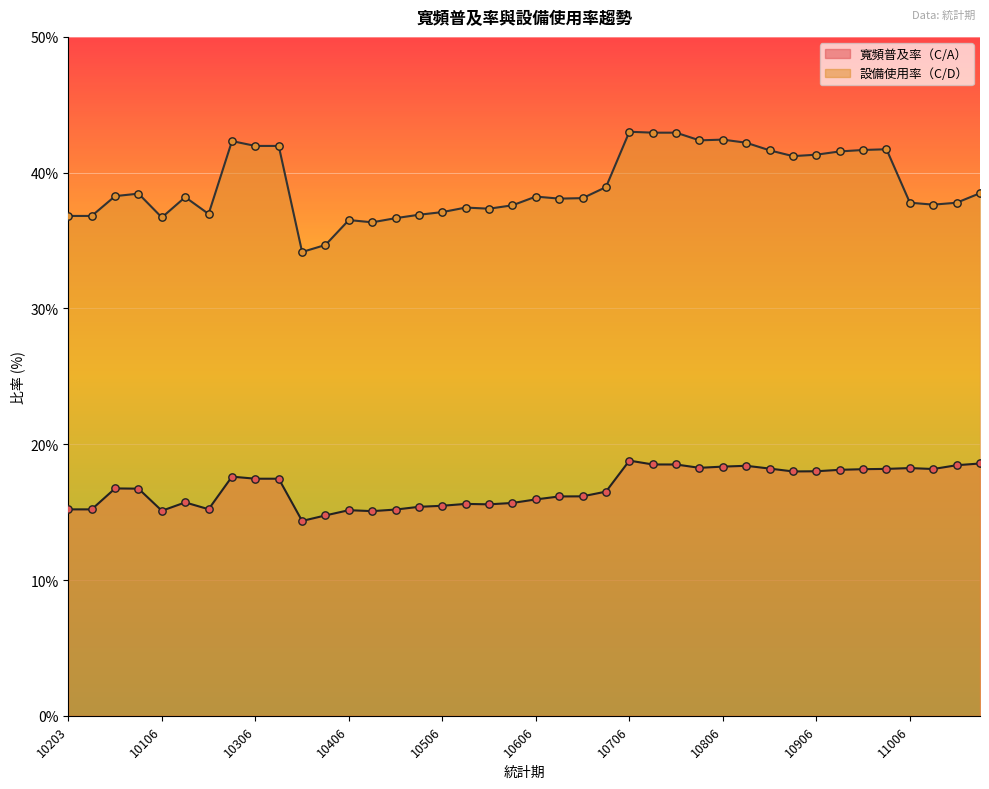

At which category is the sum across all series the highest?

10706